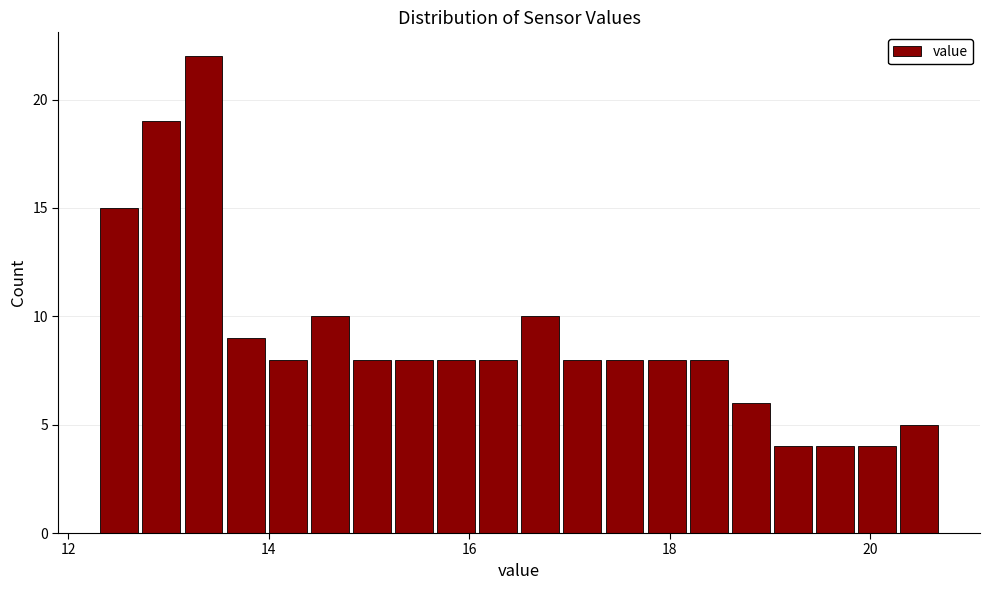

Around what value on the x-axis is the tallest bar? Give the approximate position of its centre, as read against the axis.

13.4